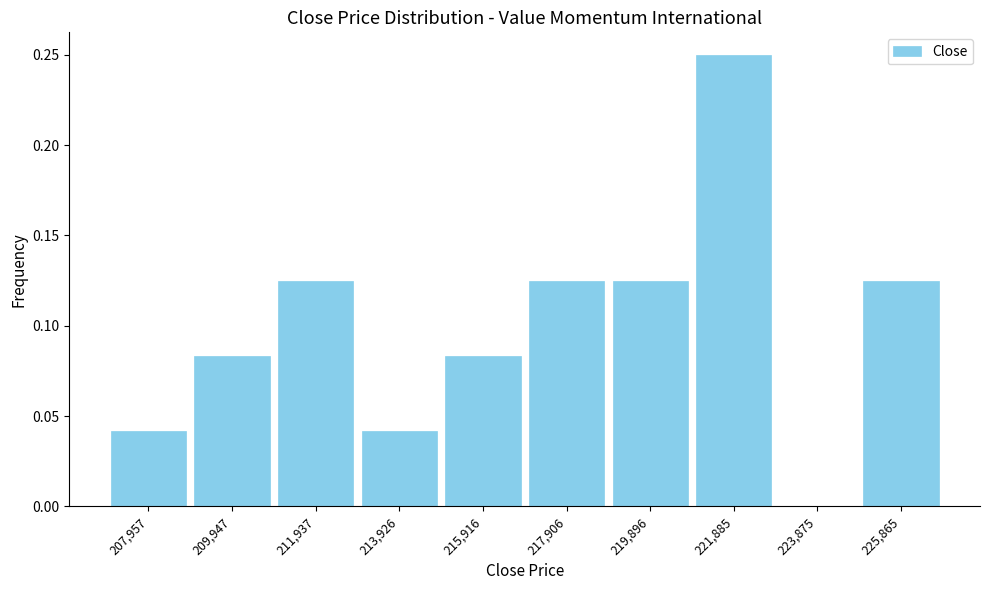

Which range on the x-axis has the tallest bar?

220800 to 222800